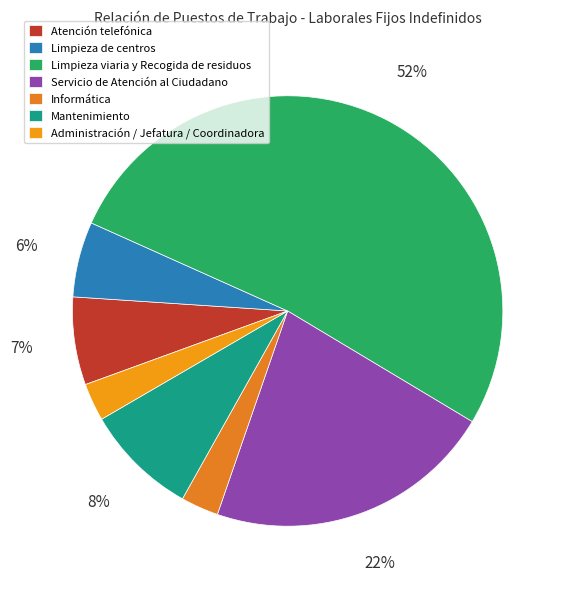

How many segments does this pie chart have?

7